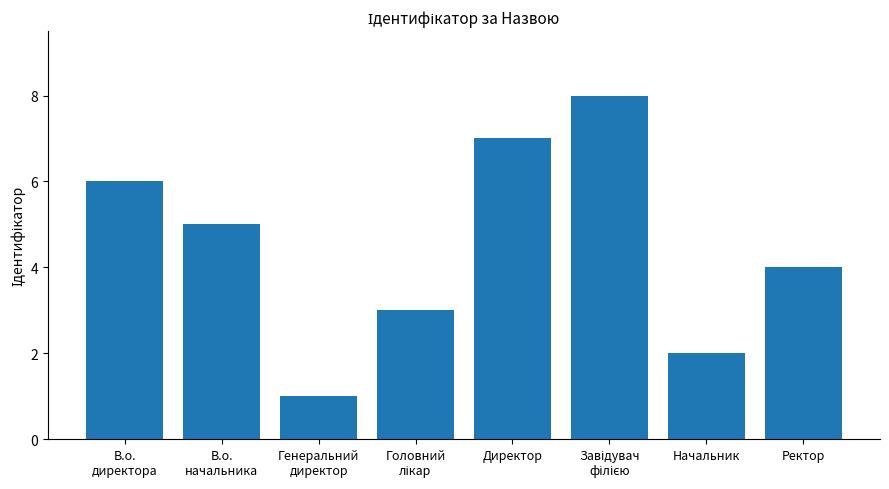

Reading left to right, extract all data points from this chart.

6	5	1	3	7	8	2	4